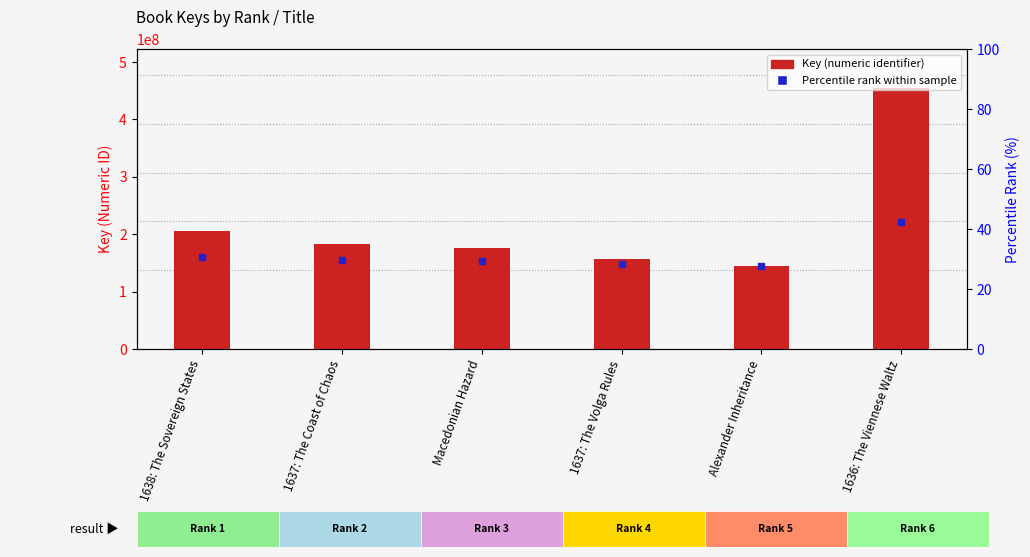

Which has a higher value, 1636: The Viennese Waltz or Alexander Inheritance?

1636: The Viennese Waltz